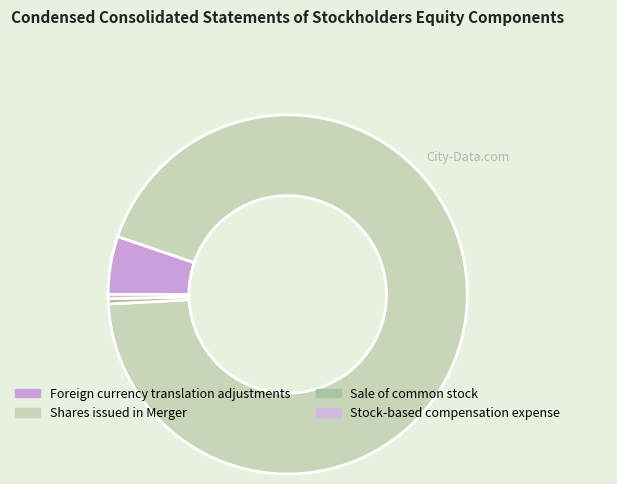

To the nearest percent, what is the average slice percentage?

25%